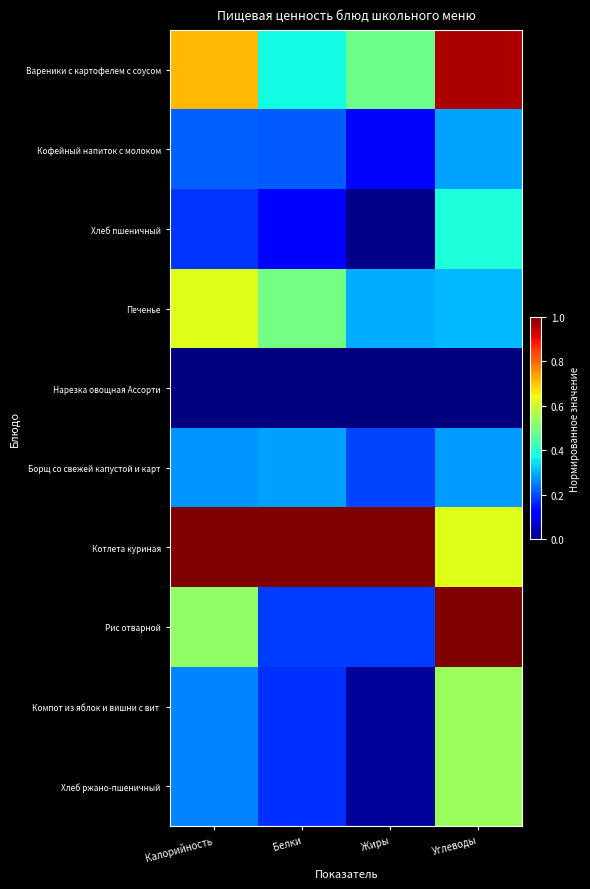

How many series are shown in this chart?

10